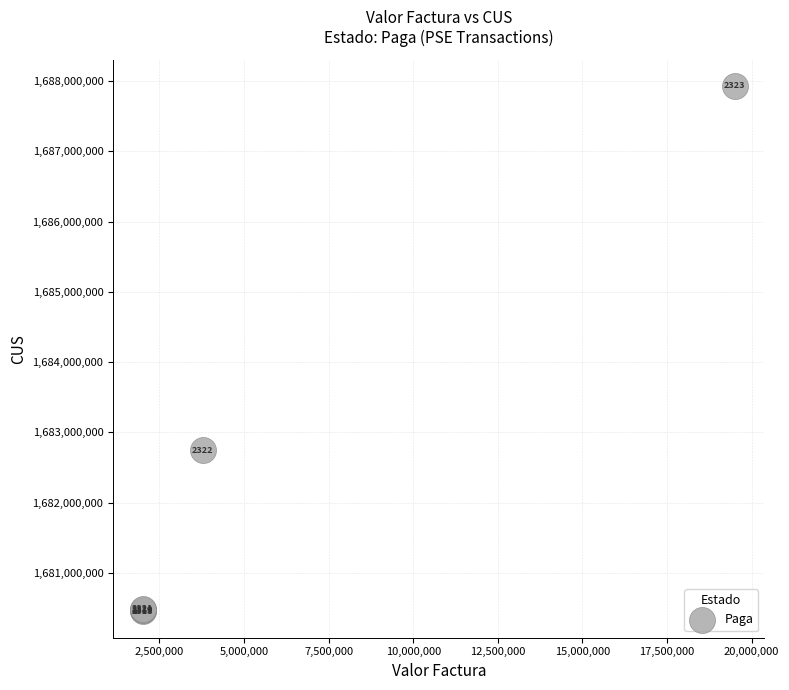

What Y value in the scatter plot is closest to 1684193278?

1682749926